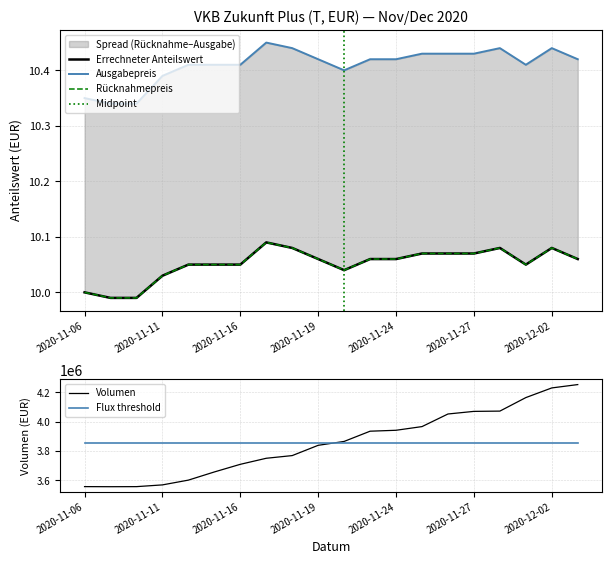

What is the average value of the Errechneter Anteilswert series?

10.1